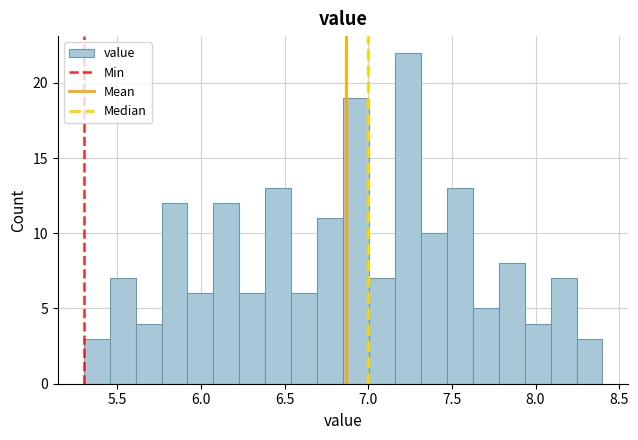

Around what value on the x-axis is the tallest bar? Give the approximate position of its centre, as read against the axis.

7.25